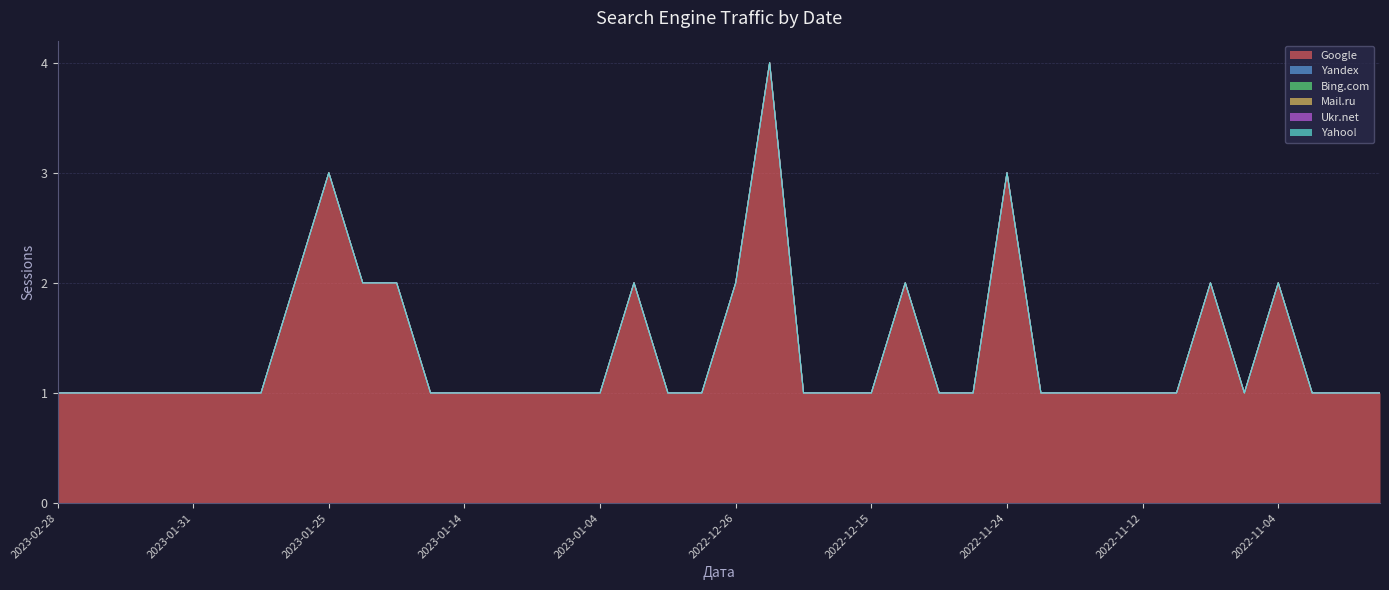

What are all the series names shown in the legend?

Google, Yandex, Bing.com, Mail.ru, Ukr.net, Yahoo!